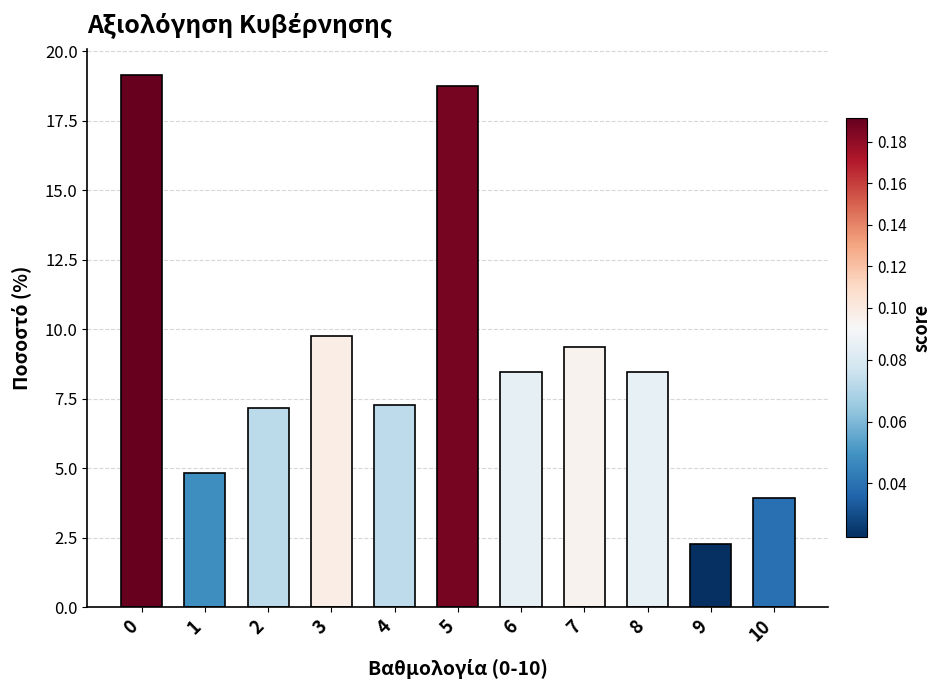

Approximately how many times larger is the value at 2 compared to 0?

0.4